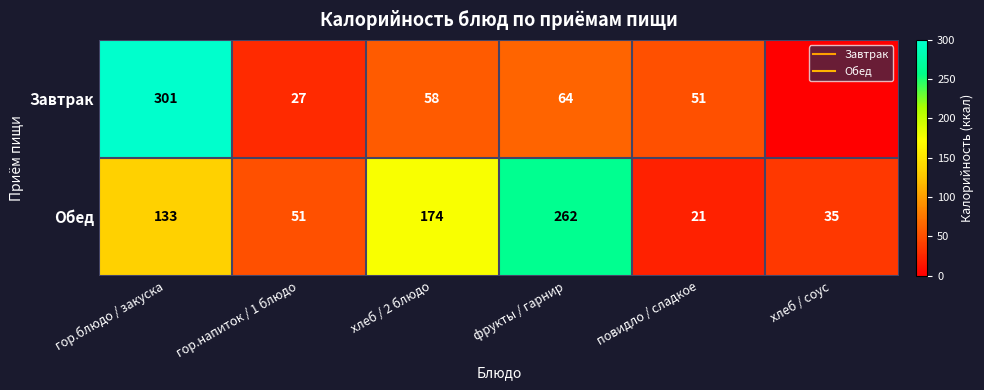

At which category is the sum across all series the highest?

гор.блюдо / закуска